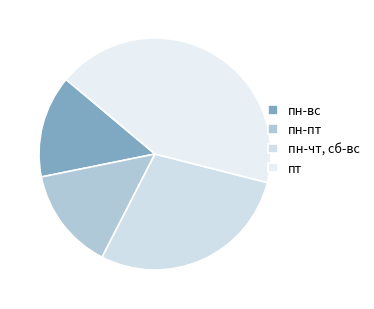

The пн-вс slice represents 14% of the pie. True or false?

True